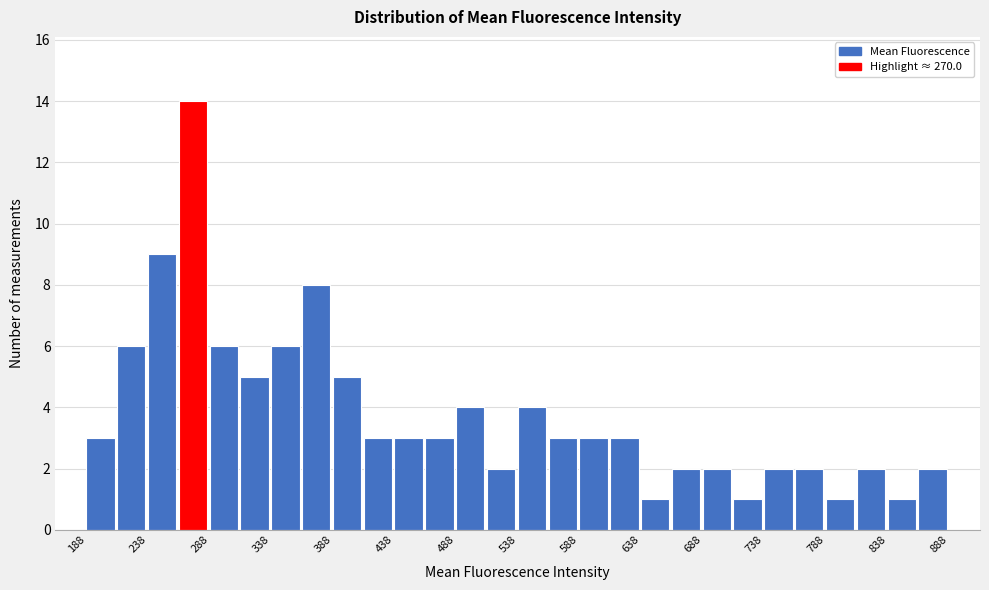

Reading left to right, transcribe this chart: for each bar, give the range it covers on the x-axis and its height. Neither the bar edges nor the heights are printed on the chart, so give them approximately, as read against the axes.

188.5 to 213.5: 3
213.5 to 238.5: 6
238.5 to 263.5: 9
263.5 to 288.5: 14
288.5 to 313.5: 6
313.5 to 338.5: 5
338.5 to 363.5: 6
363.5 to 388.5: 8
388.5 to 413.5: 5
413.5 to 438.5: 3
438.5 to 463.5: 3
463.5 to 488.5: 3
488.5 to 513.5: 4
513.5 to 538.5: 2
538.5 to 563.5: 4
563.5 to 588.5: 3
588.5 to 613.5: 3
613.5 to 638.5: 3
638.5 to 663.5: 1
663.5 to 688.5: 2
688.5 to 713.5: 2
713.5 to 738.5: 1
738.5 to 763.5: 2
763.5 to 788.5: 2
788.5 to 813.5: 1
813.5 to 838.5: 2
838.5 to 863.5: 1
863.5 to 888.5: 2